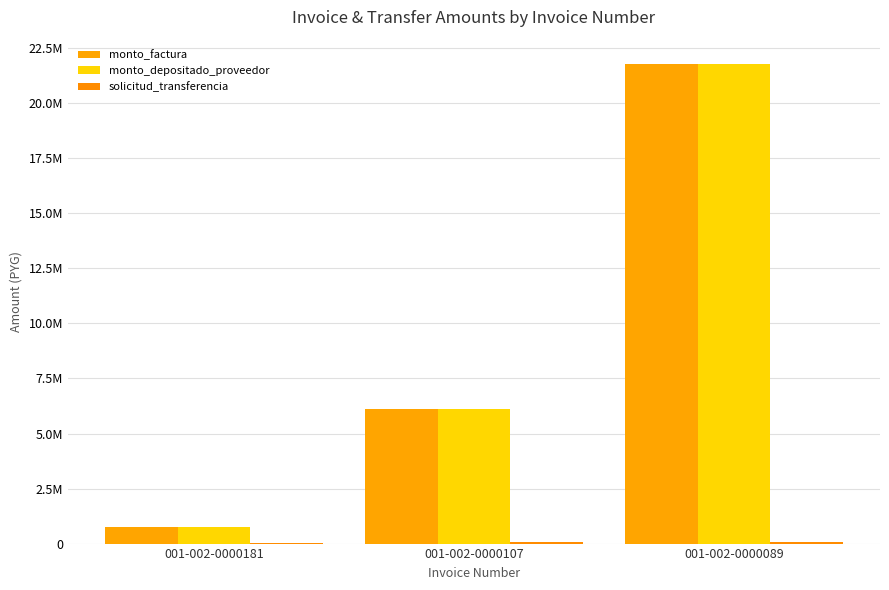

Between 001-002-0000089 and 001-002-0000181, which is larger?

001-002-0000089